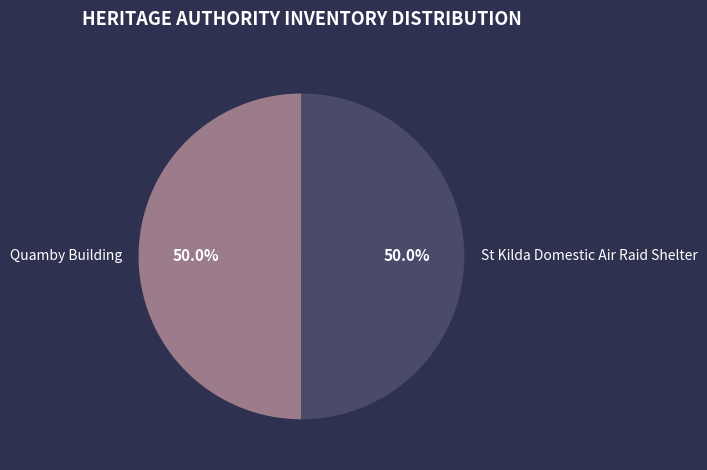

What percentage is NOT represented by St Kilda Domestic Air Raid Shelter?

50.0%